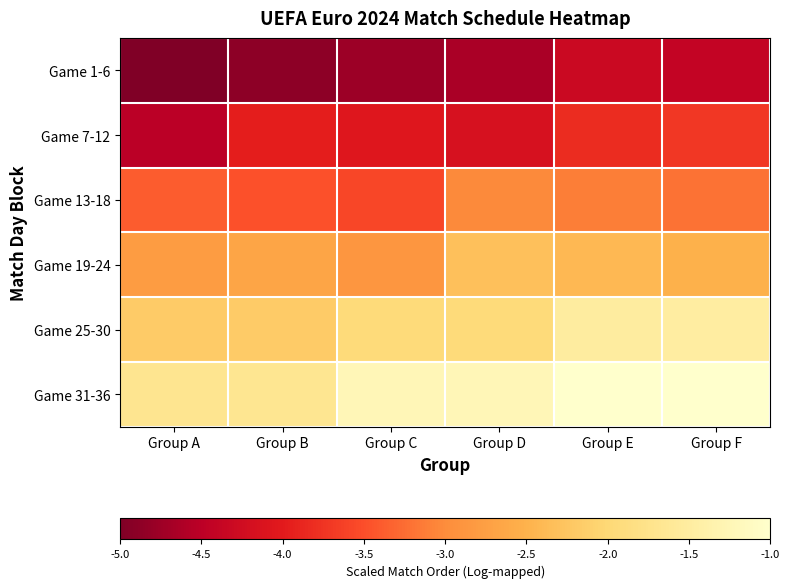

Rank the series by their maximum value, from highest to lowest.

Game 31-36, Game 25-30, Game 19-24, Game 13-18, Game 7-12, Game 1-6